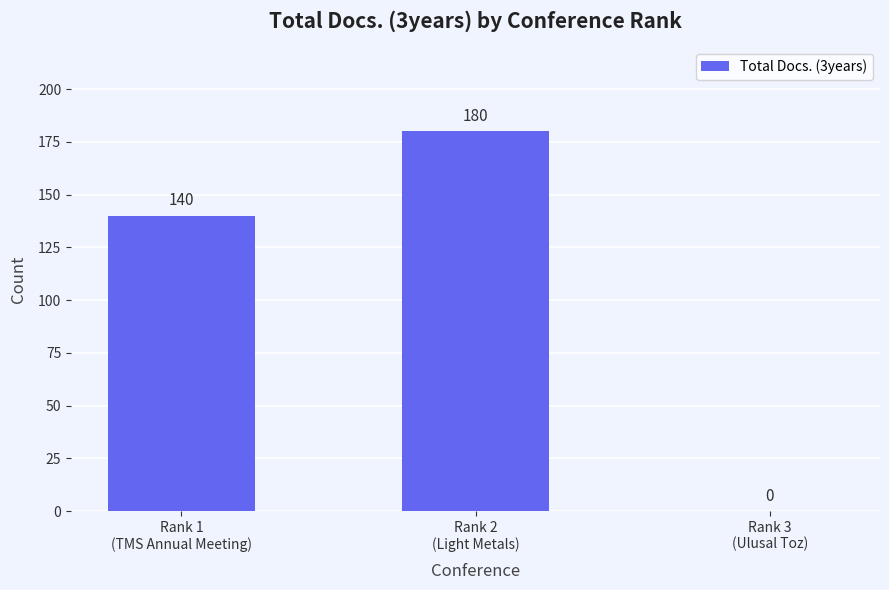

Are the bars horizontal?

No